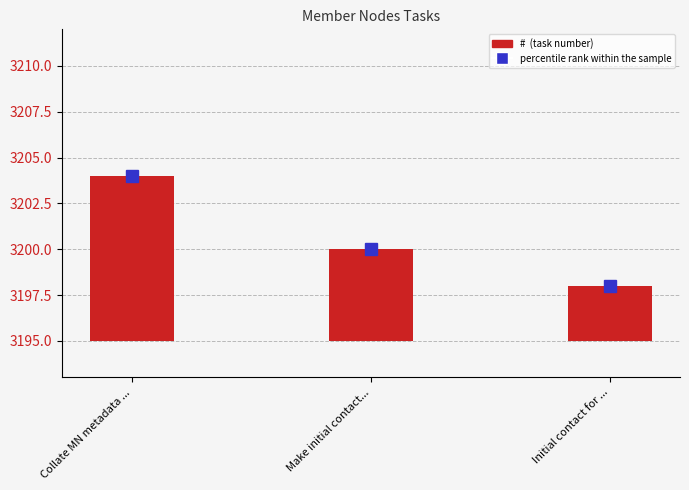

Is it true that the value at Initial contact for ... is 2?

False